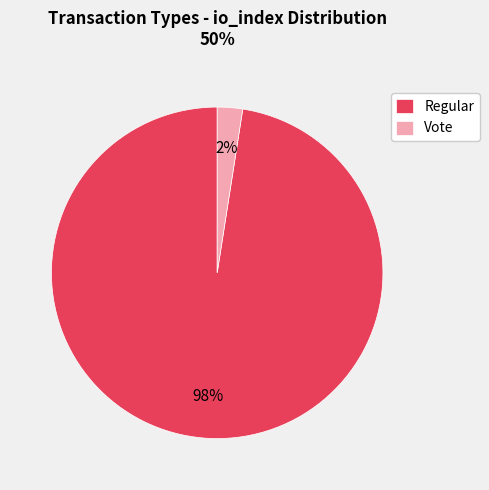

Do Regular and Vote together represent more than half of the pie?

Yes